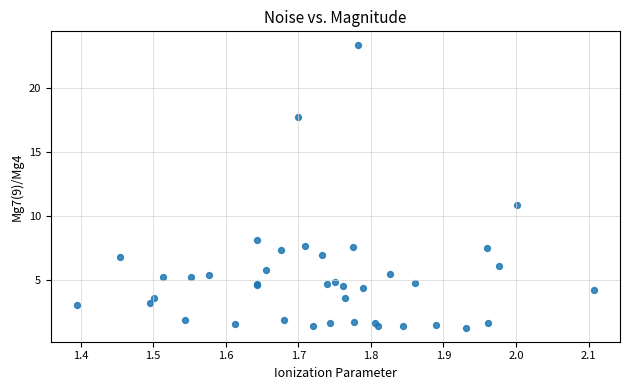

What Y value in the scatter plot is closest to 12?

10.8